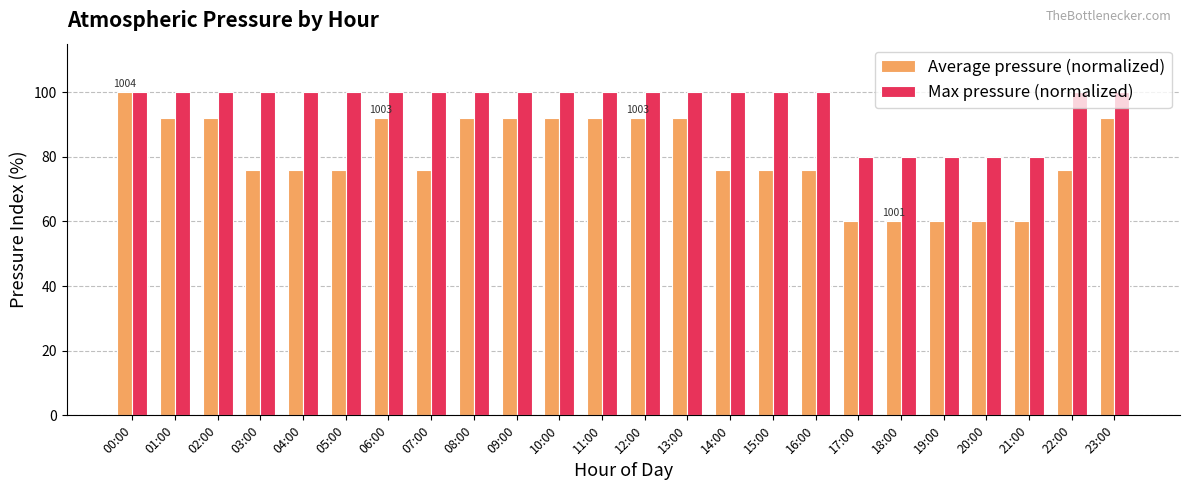

Which series has the largest range (max minus min)?

Average pressure (normalized)